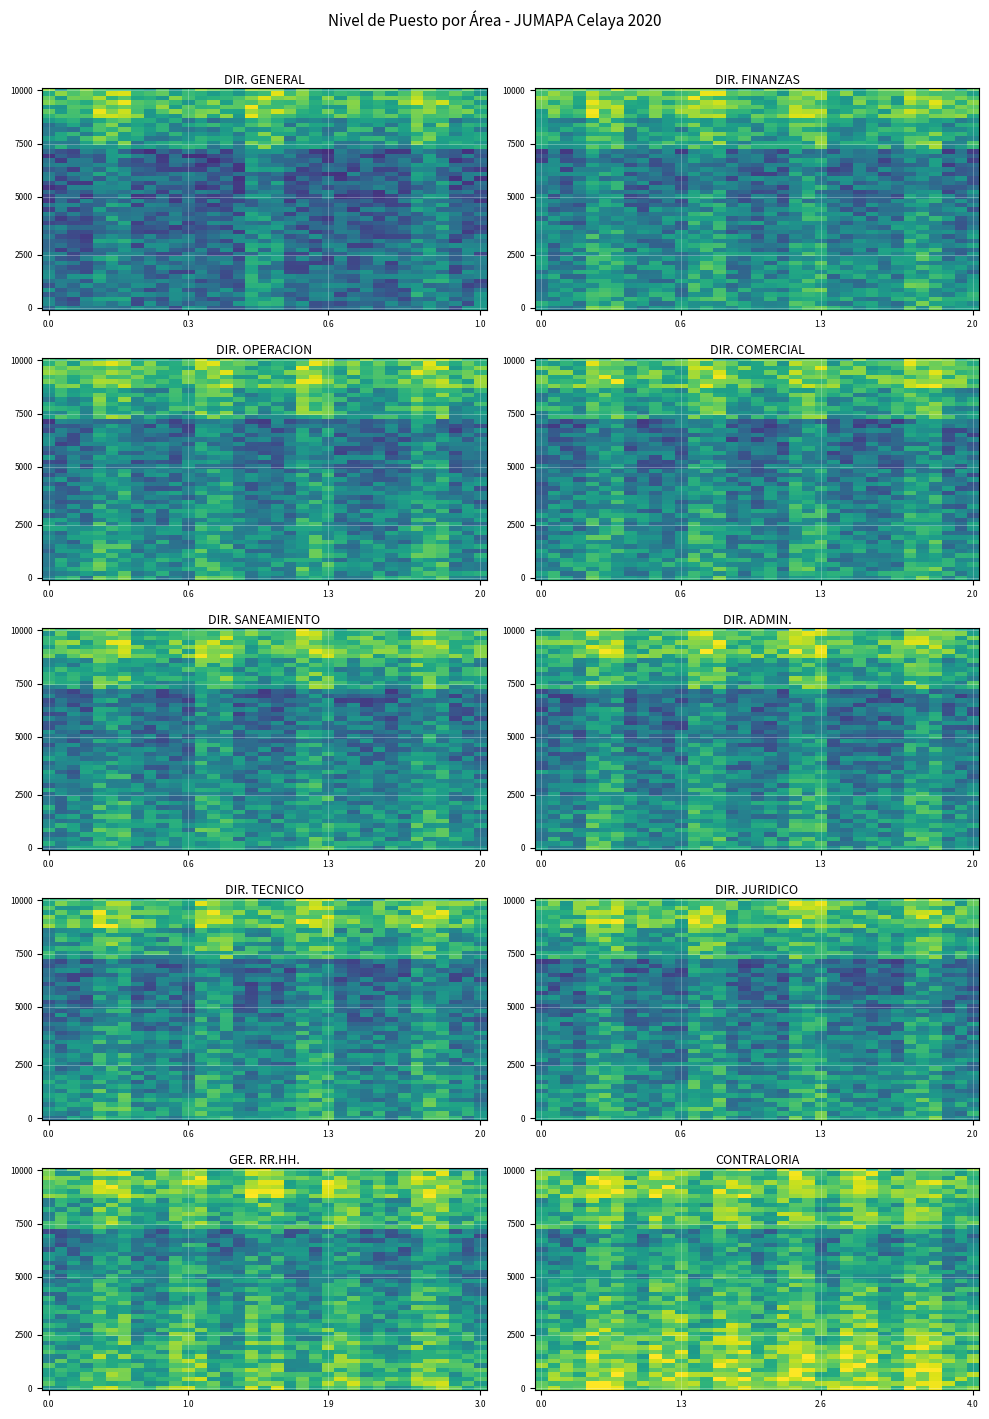

True or false: DIRECCION TECNICA has a value of 4 at 31.

True